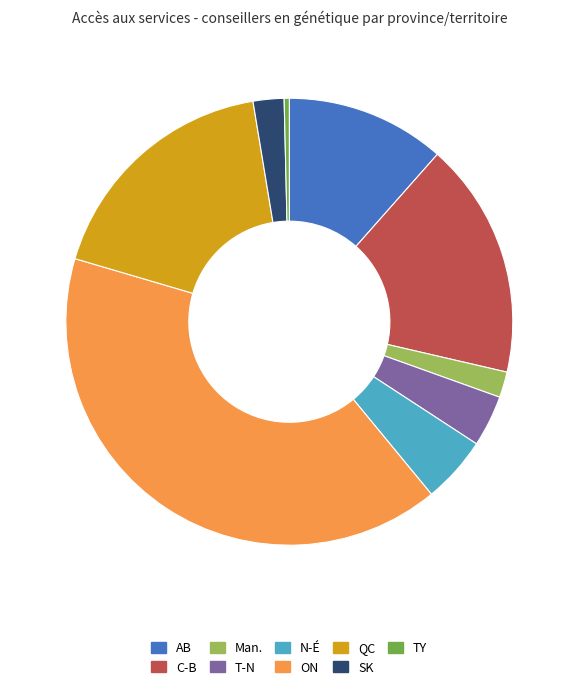

Between T-N and AB, which is larger?

AB